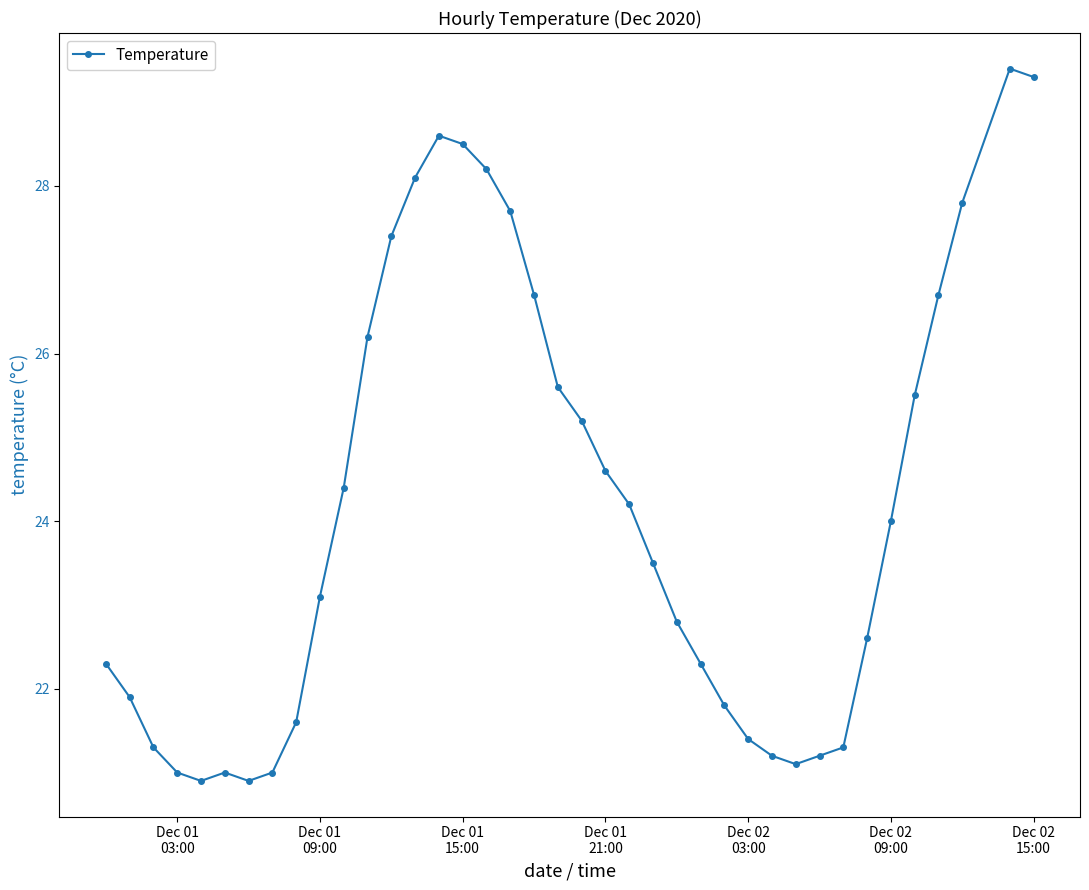

What is the difference between the maximum and minimum values?

8.5